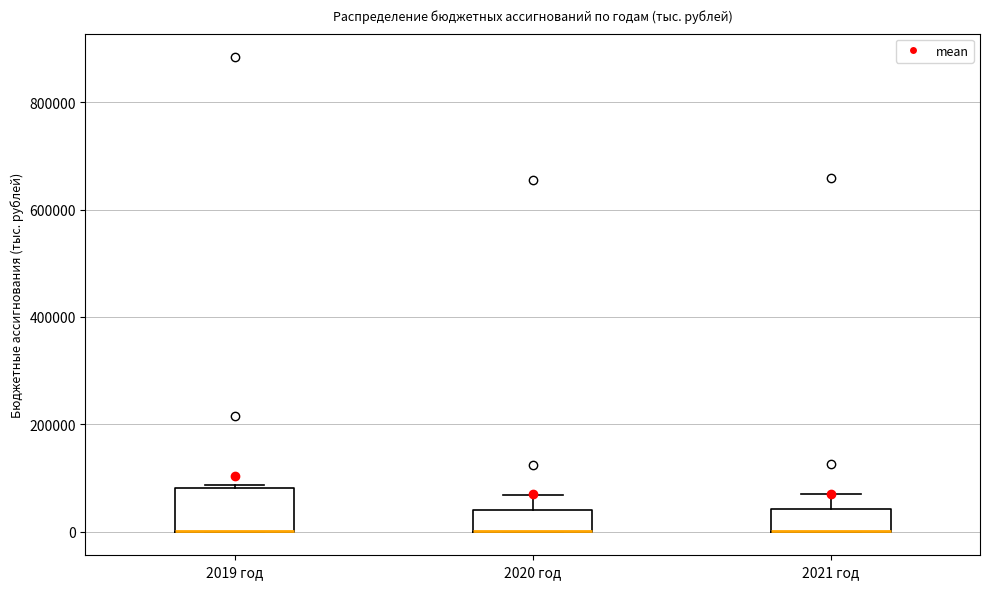

Reading left to right, transcribe this box plot: for each box, give where its median line is, the range the box spans, and where its two whiskers end, as read against the y-axis. The values are not printed on the chart, so give them approximately, as read against the axis.

2019 год: median 0 (drawn on the box's lower edge), box 0 to 80000, whiskers 0 to 80000
2020 год: median 0 (drawn on the box's lower edge), box 0 to 40000, whiskers 0 to 60000
2021 год: median 0 (drawn on the box's lower edge), box 0 to 40000, whiskers 0 to 80000